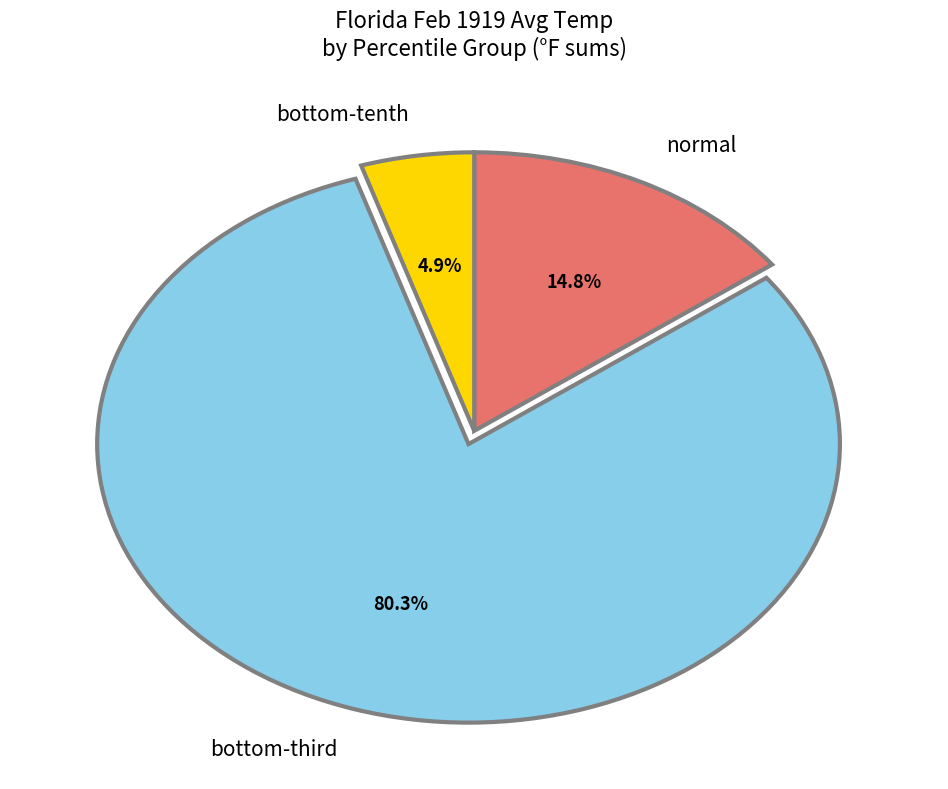

Which category has the smallest portion of the pie?

bottom-tenth